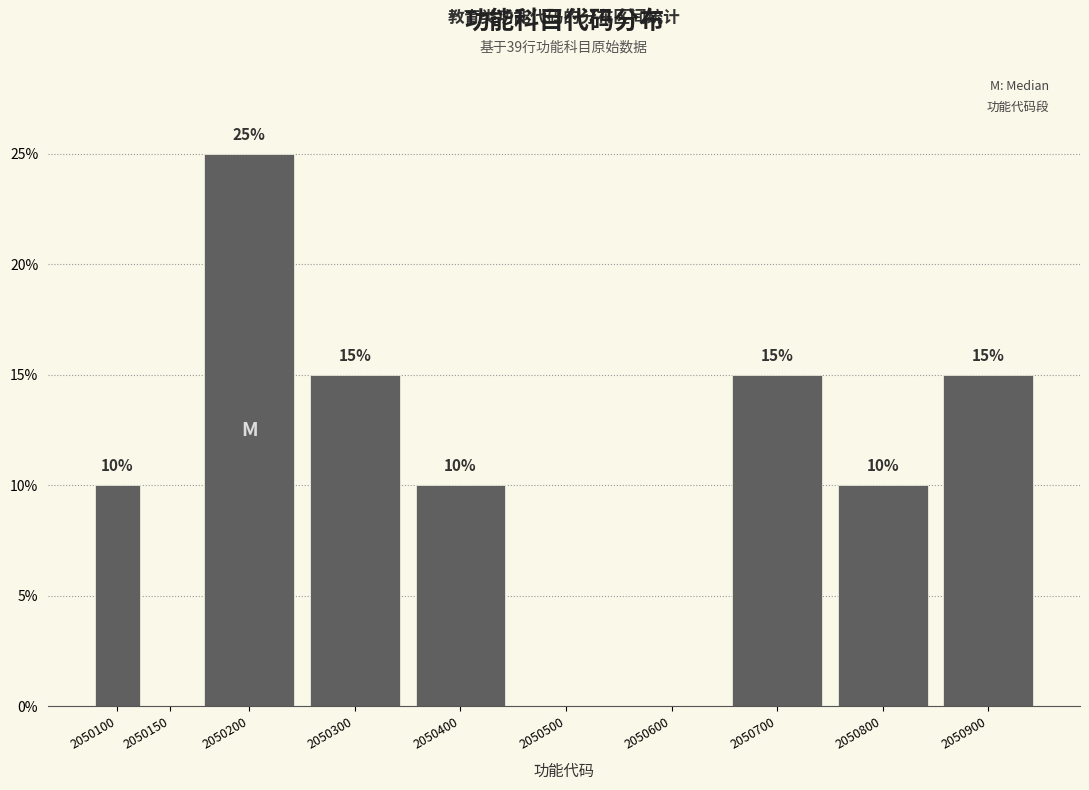

Reading left to right, list all the values displayed in this chart.

2050100=10	2050150=0	2050200=25	2050300=15	2050400=10	2050500=0	2050600=0	2050700=15	2050800=10	2050900=15